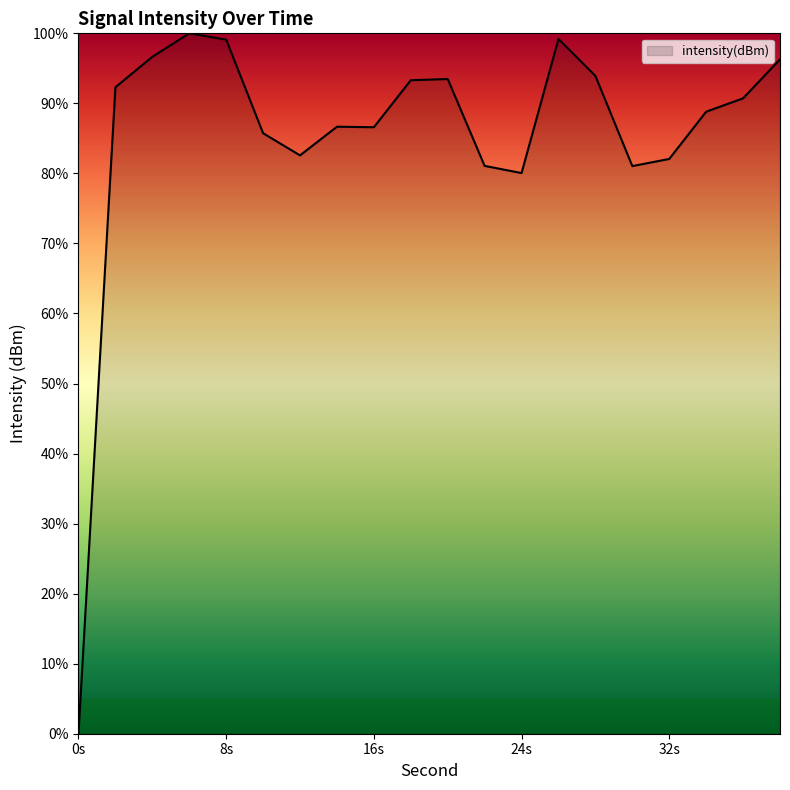

What is the difference between the maximum and minimum values?

100.0